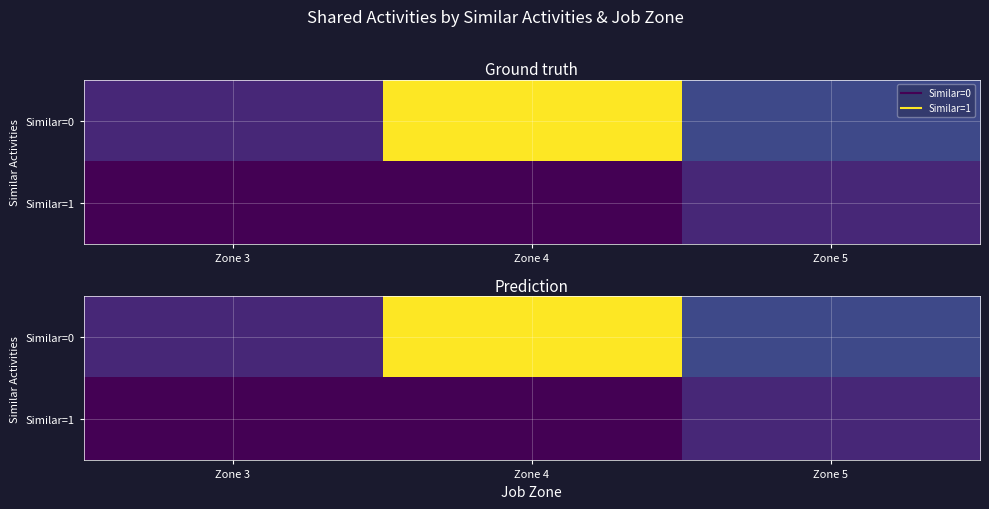

The value of Similar=1 at Zone 4 is 0. True or false?

True